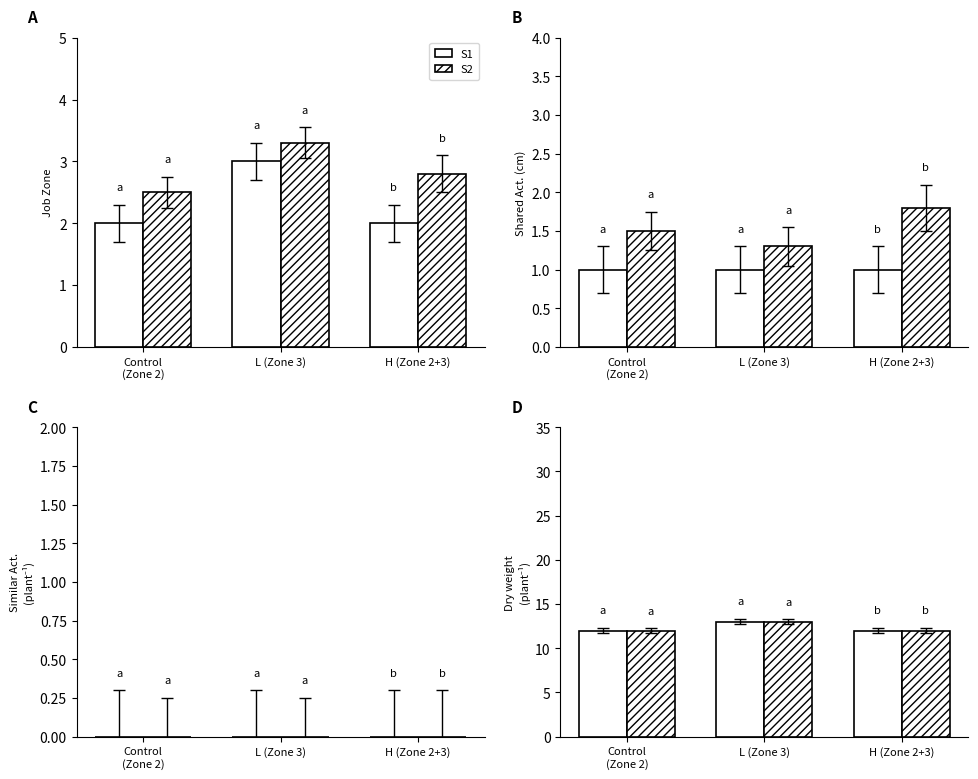

How many S1 values are between 12 and 13?

3